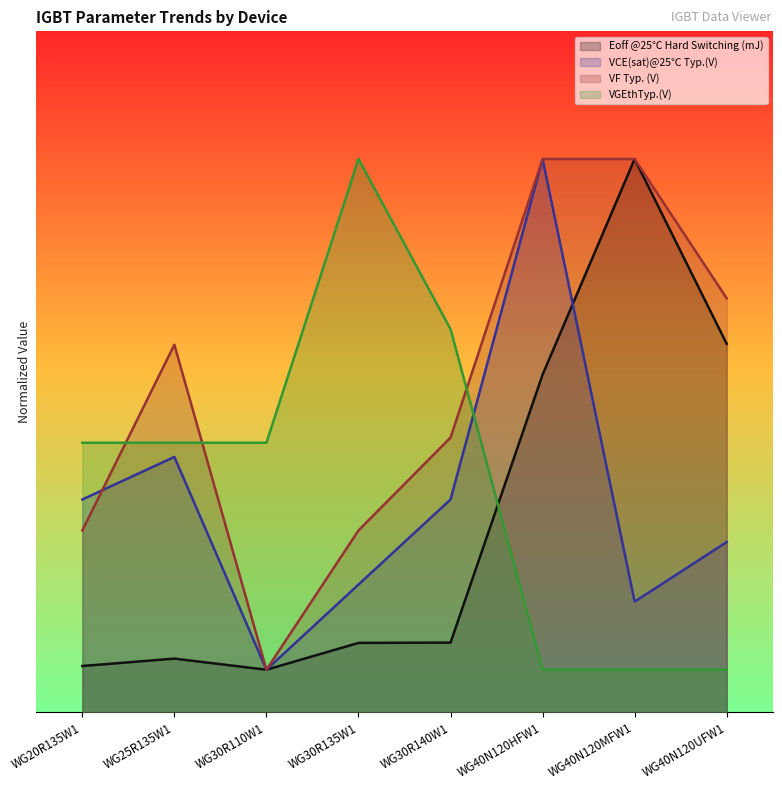

How many interior local peaks does the VGEthTyp.(V) series have?

1